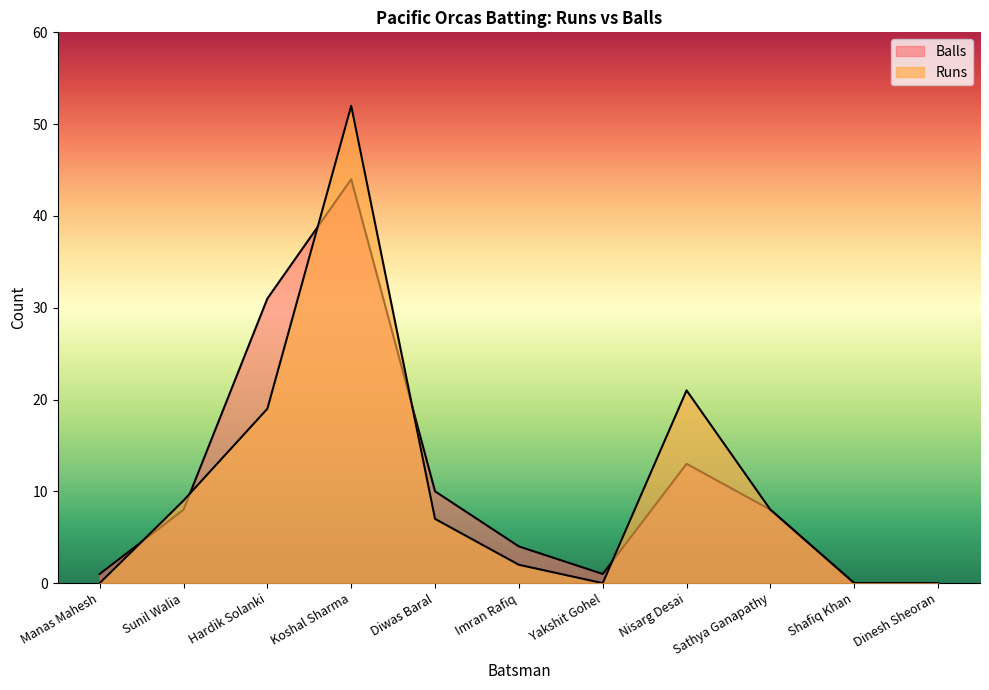

What are all the series names shown in the legend?

Runs, Balls